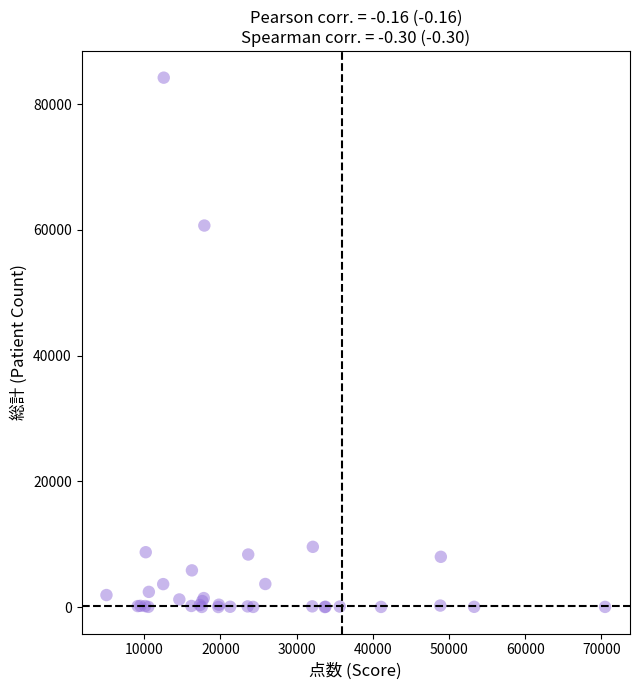

What Y value in the scatter plot is closest to 42106?

60690